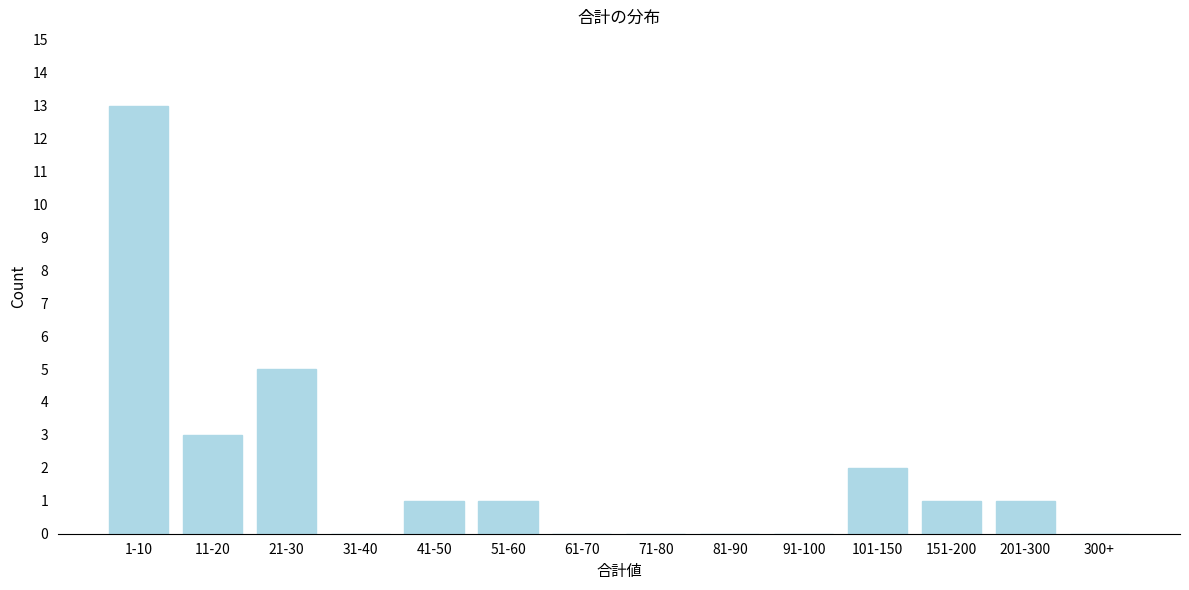

Reading left to right, what are all the values shown in this chart?

1-10=13	11-20=3	21-30=5	31-40=0	41-50=1	51-60=1	61-70=0	71-80=0	81-90=0	91-100=0	101-150=2	151-200=1	201-300=1	300+=0